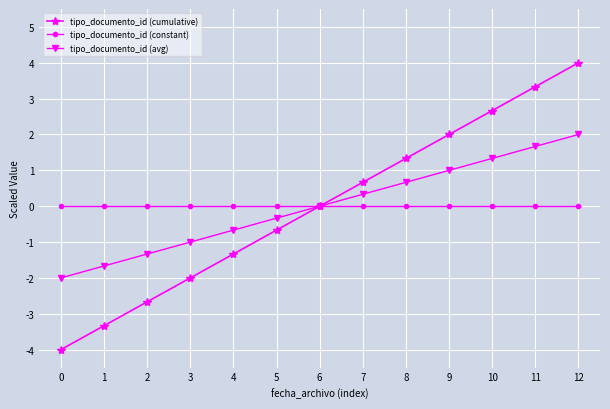

At which label does tipo_documento_id (avg) reach its peak?

12